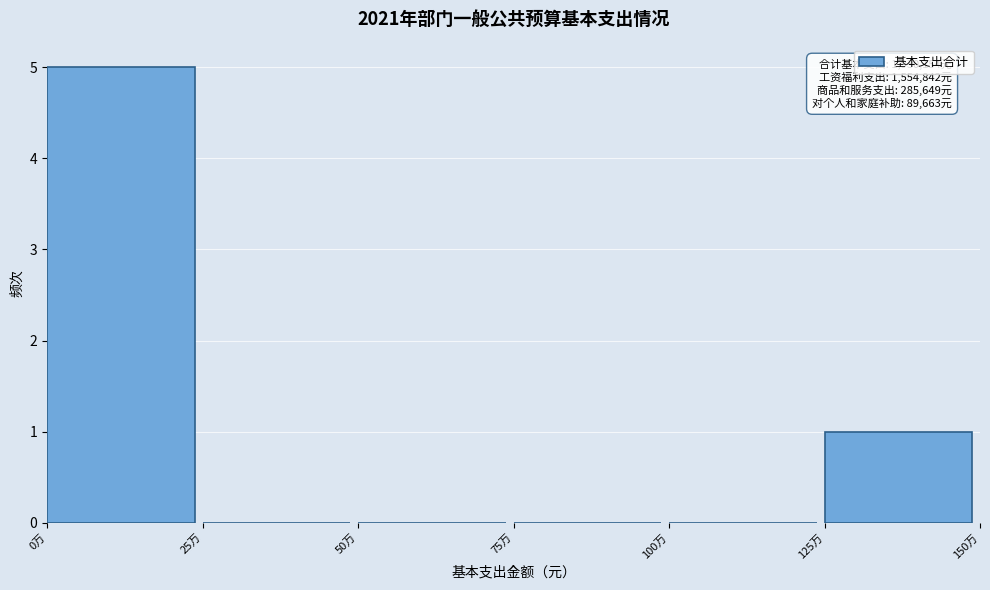

Reading right to left, list all the values displayed in this chart.

125万=1	100万=0	75万=0	50万=0	25万=0	0万=5